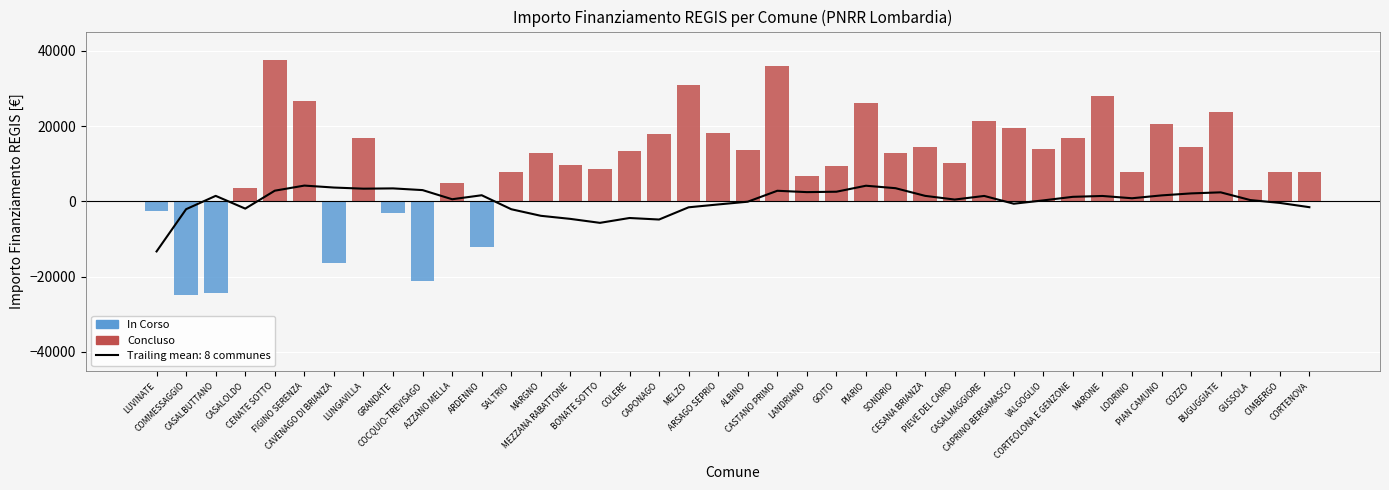

What is the smallest value displayed?

-24887